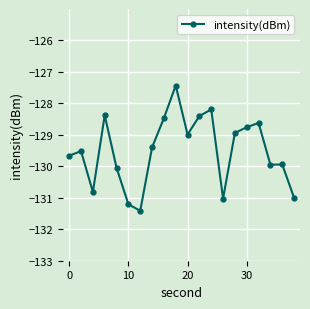

What is the maximum value shown in the chart?

-127.4